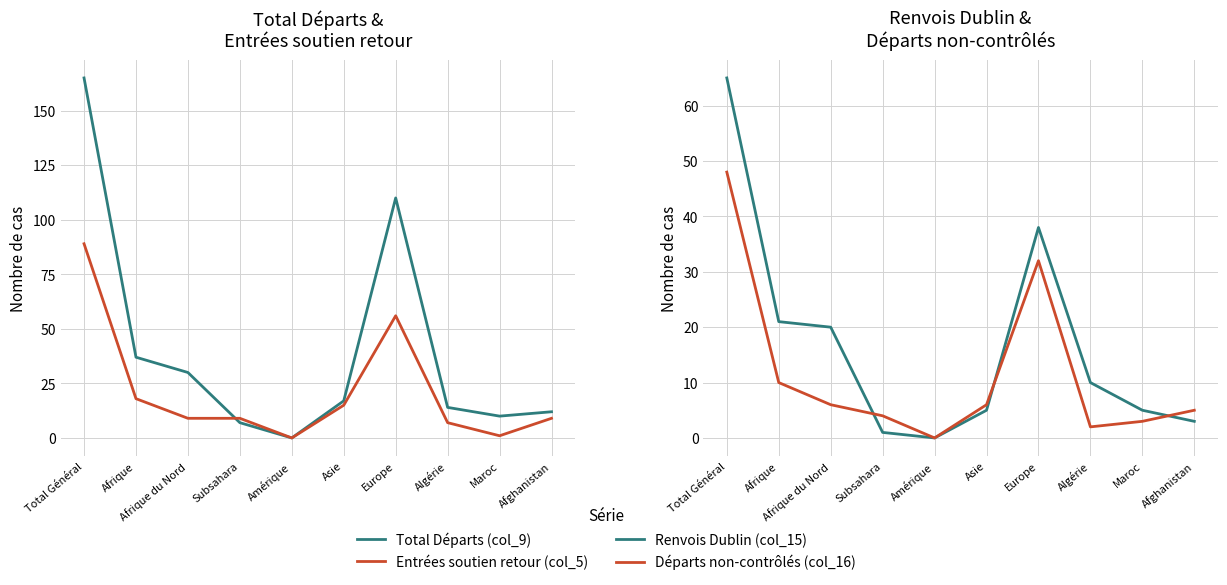

Reading left to right, transcribe all the data shown in this chart.

Total Départs (col_9): Total Général=165	Afrique=37	Afrique du Nord=30	Subsahara=7	Amérique=0	Asie=17	Europe=110	Algérie=14	Maroc=10	Afghanistan=12
Entrées soutien retour (col_5): Total Général=89	Afrique=18	Afrique du Nord=9	Subsahara=9	Amérique=0	Asie=15	Europe=56	Algérie=7	Maroc=1	Afghanistan=9
Renvois Dublin (col_15): Total Général=65	Afrique=21	Afrique du Nord=20	Subsahara=1	Amérique=0	Asie=5	Europe=38	Algérie=10	Maroc=5	Afghanistan=3
Départs non-contrôlés (col_16): Total Général=48	Afrique=10	Afrique du Nord=6	Subsahara=4	Amérique=0	Asie=6	Europe=32	Algérie=2	Maroc=3	Afghanistan=5